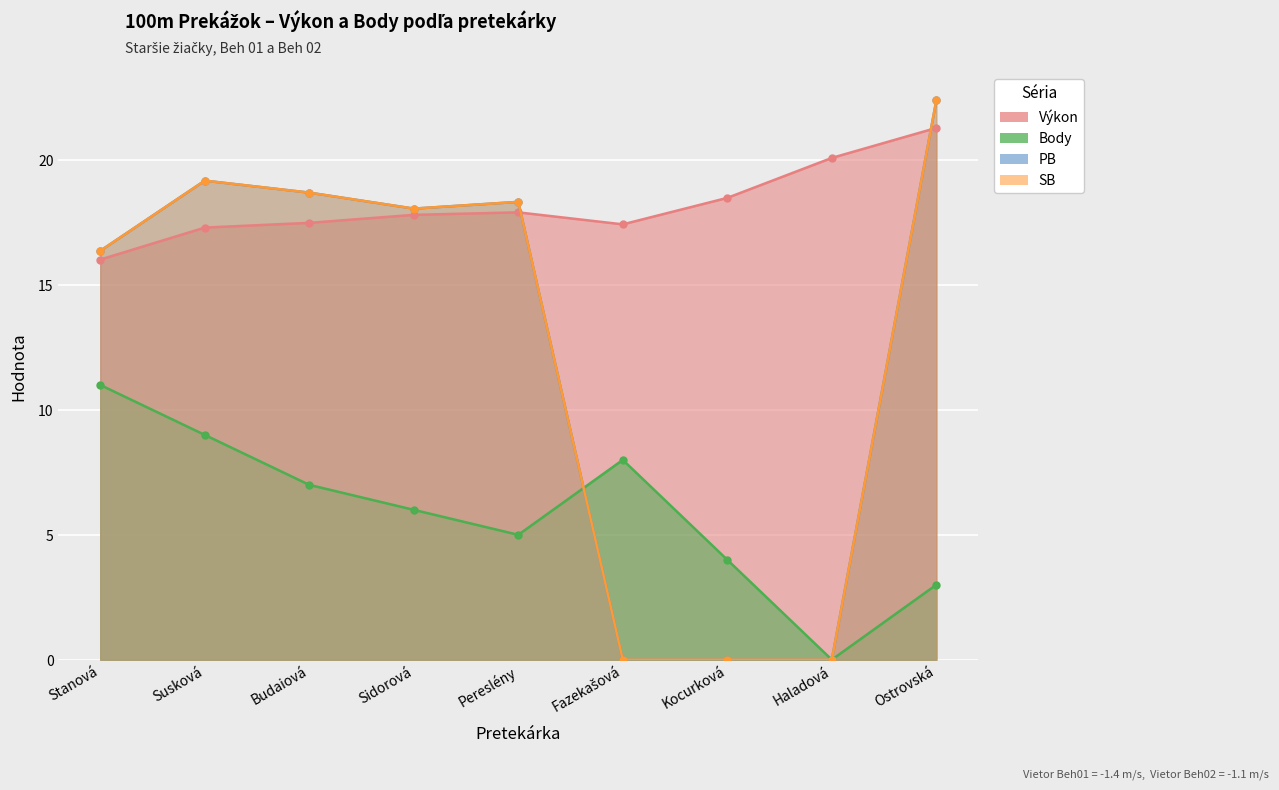

How many interior local valleys does the SB series have?

1